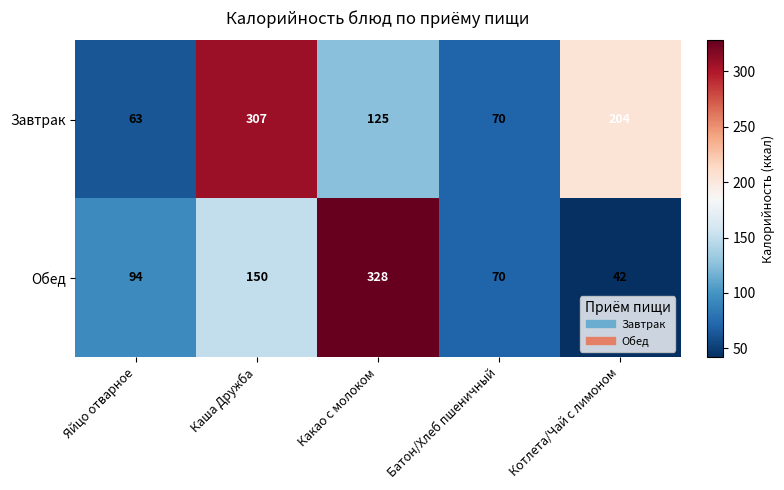

Which series has the largest total across all categories?

Завтрак